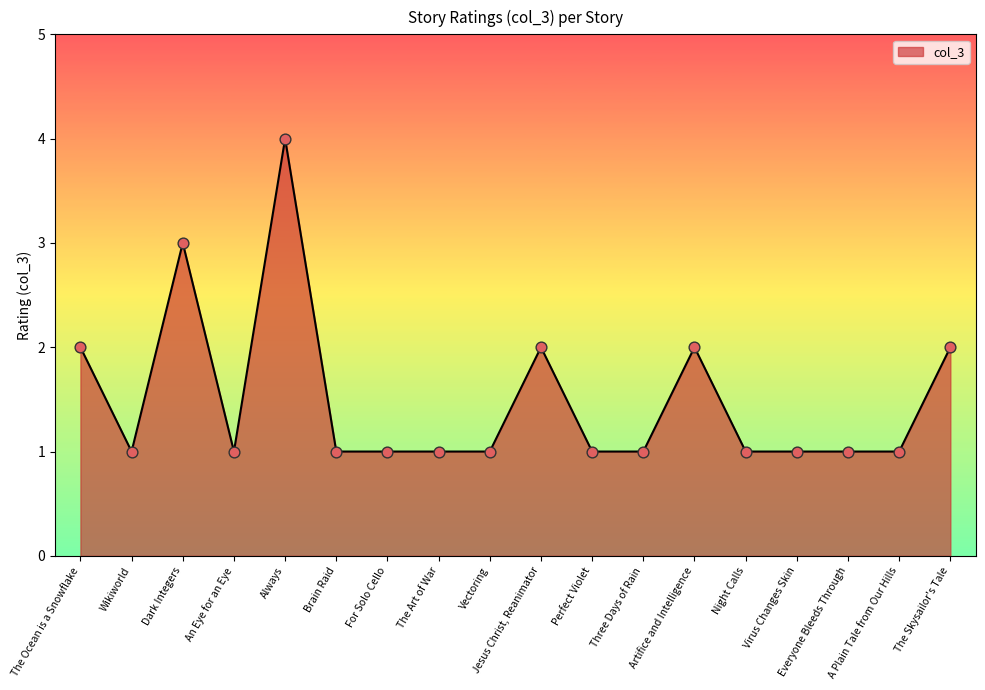

What is the ratio of the value at The Skysailor's Tale to the value at Brain Raid?

2.0